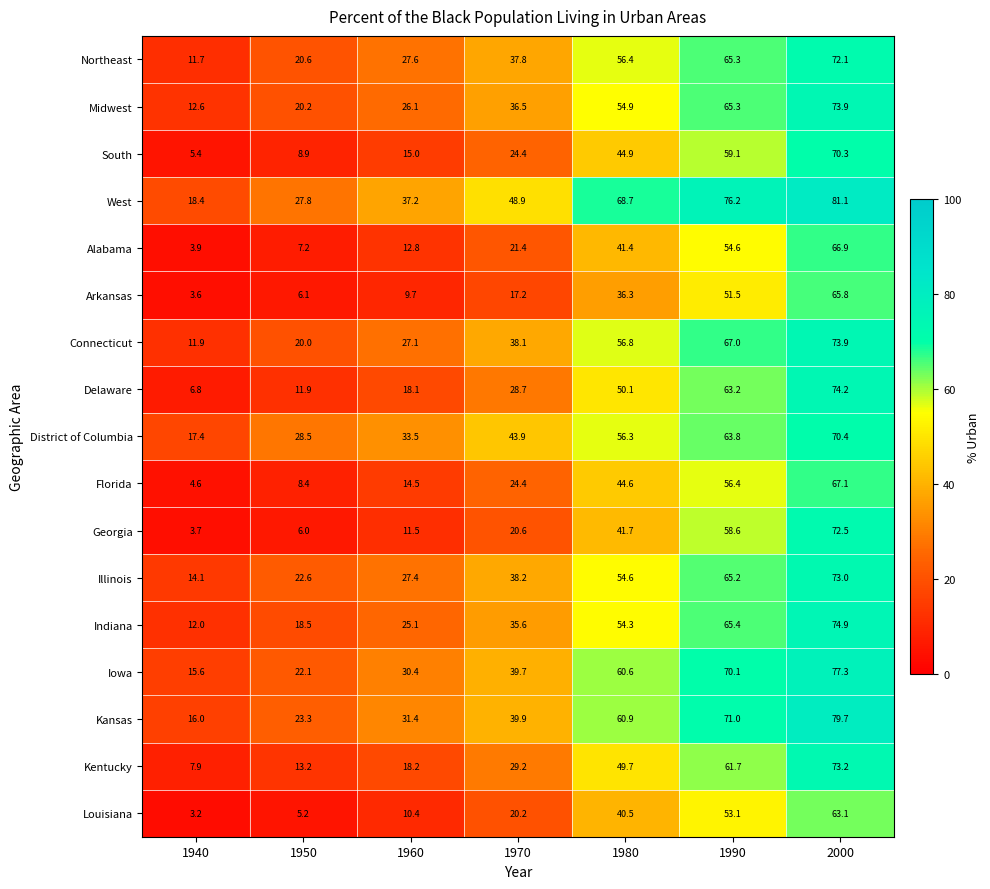

Is it true that Illinois equals 24.5 at 1940?

False